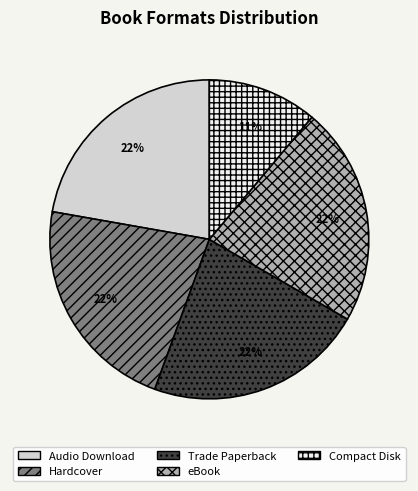

What is the ratio of the value at Trade Paperback to the value at Audio Download?

1.0